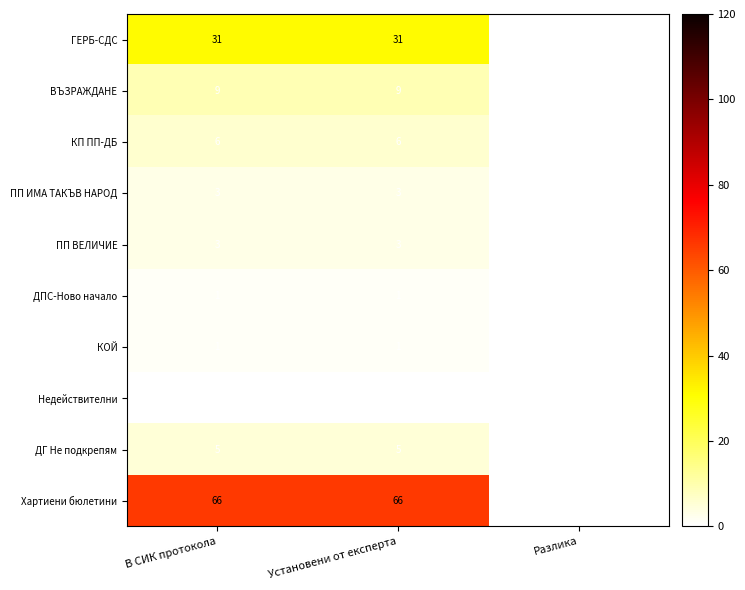

At how many categories does at least one series exceed 55?

2